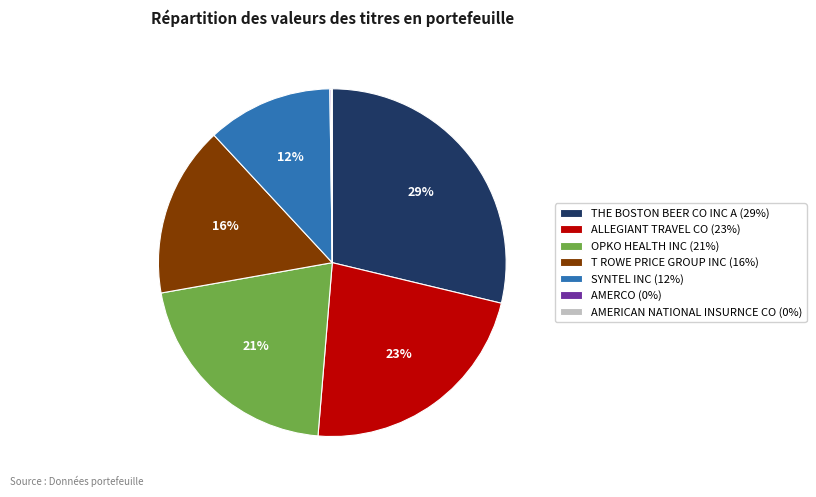

To the nearest percent, what is the difference between the ALLEGIANT TRAVEL CO and OPKO HEALTH INC slice percentages?

2%